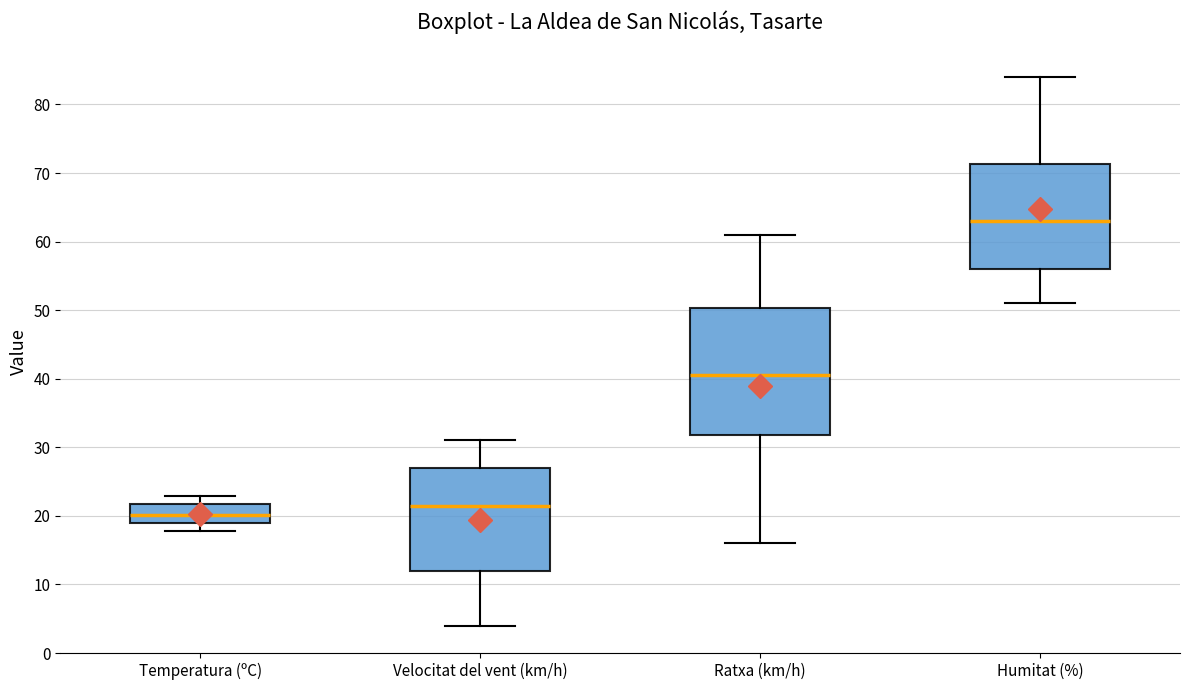

Reading left to right, read every box against the y-axis: the position of its median line, the range the box covers, and the ends of its whiskers. The values are not printed on the chart, so give them approximately, as read against the axis.

Temperatura (ºC): median 20, box 19 to 22, whiskers 18 to 23
Velocitat del vent (km/h): median 22, box 12 to 27, whiskers 4 to 31
Ratxa (km/h): median 41, box 32 to 50, whiskers 16 to 61
Humitat (%): median 63, box 56 to 71, whiskers 51 to 84